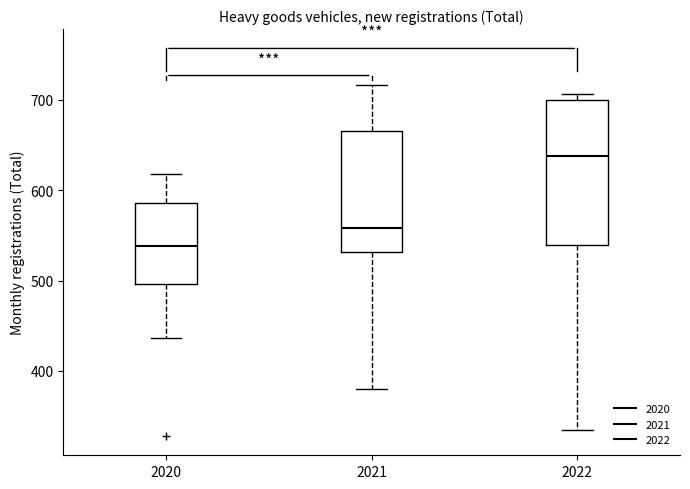

Which box's median line is the lowest?

2020